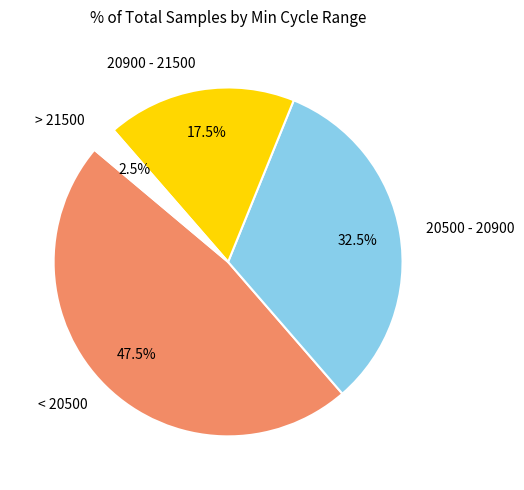

What is the ratio of the value at < 20500 to the value at > 21500?

19.0